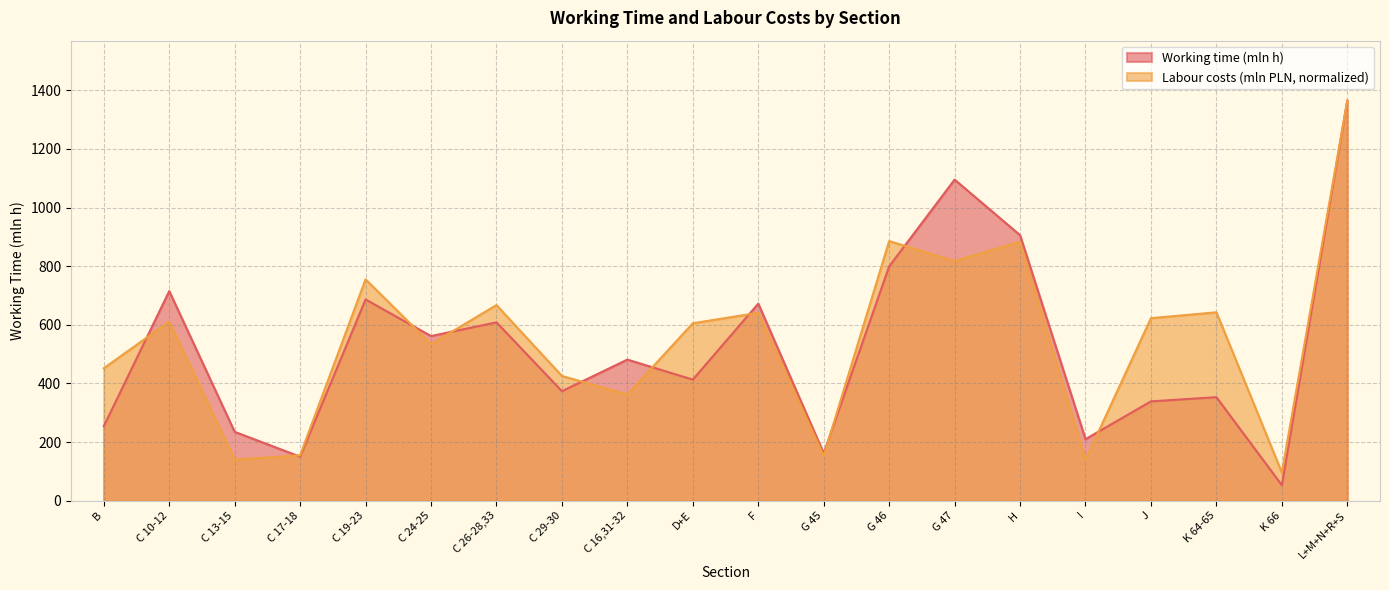

At C 24-25, list the series in order from largest to smallest.

Working time (mln h), Labour costs (mln PLN, normalized)